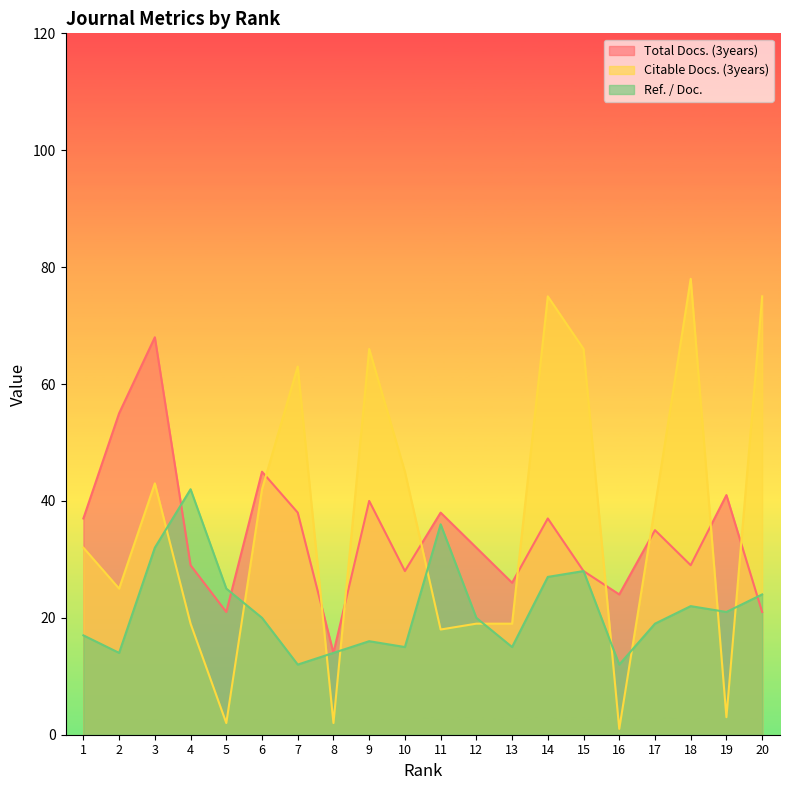

Which series has the widest spread of values?

Citable Docs. (3years)